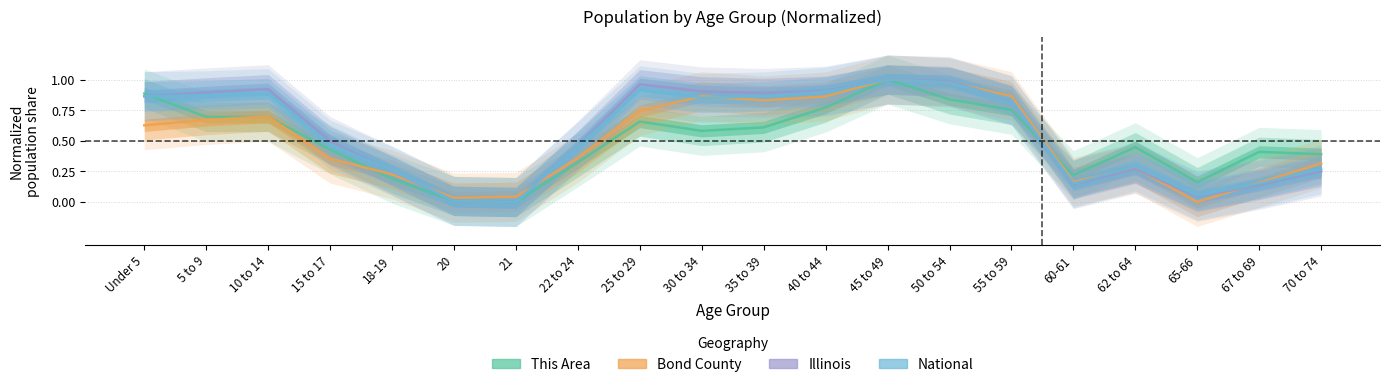

Reading left to right, extract all data points from this chart.

This Area: Under 5=0.9	5 to 9=0.7	10 to 14=0.7	15 to 17=0.4	18-19=0.2	20=0.0	21=0.0	22 to 24=0.3	25 to 29=0.7	30 to 34=0.6	35 to 39=0.6	40 to 44=0.8	45 to 49=1.0	50 to 54=0.8	55 to 59=0.8	60-61=0.2	62 to 64=0.4	65-66=0.2	67 to 69=0.4	70 to 74=0.4
Bond County: Under 5=0.6	5 to 9=0.7	10 to 14=0.7	15 to 17=0.4	18-19=0.2	20=0.0	21=0.0	22 to 24=0.4	25 to 29=0.7	30 to 34=0.9	35 to 39=0.8	40 to 44=0.9	45 to 49=1.0	50 to 54=1.0	55 to 59=0.9	60-61=0.2	62 to 64=0.3	65-66=0.0	67 to 69=0.2	70 to 74=0.3
Illinois: Under 5=0.9	5 to 9=0.9	10 to 14=0.9	15 to 17=0.5	18-19=0.3	20=0.0	21=0.0	22 to 24=0.5	25 to 29=1.0	30 to 34=0.9	35 to 39=0.9	40 to 44=0.9	45 to 49=1.0	50 to 54=1.0	55 to 59=0.8	60-61=0.1	62 to 64=0.3	65-66=0.0	67 to 69=0.1	70 to 74=0.2
National: Under 5=0.9	5 to 9=0.9	10 to 14=0.9	15 to 17=0.5	18-19=0.3	20=0.0	21=0.0	22 to 24=0.5	25 to 29=0.9	30 to 34=0.9	35 to 39=0.9	40 to 44=0.9	45 to 49=1.0	50 to 54=1.0	55 to 59=0.8	60-61=0.2	62 to 64=0.3	65-66=0.1	67 to 69=0.2	70 to 74=0.3